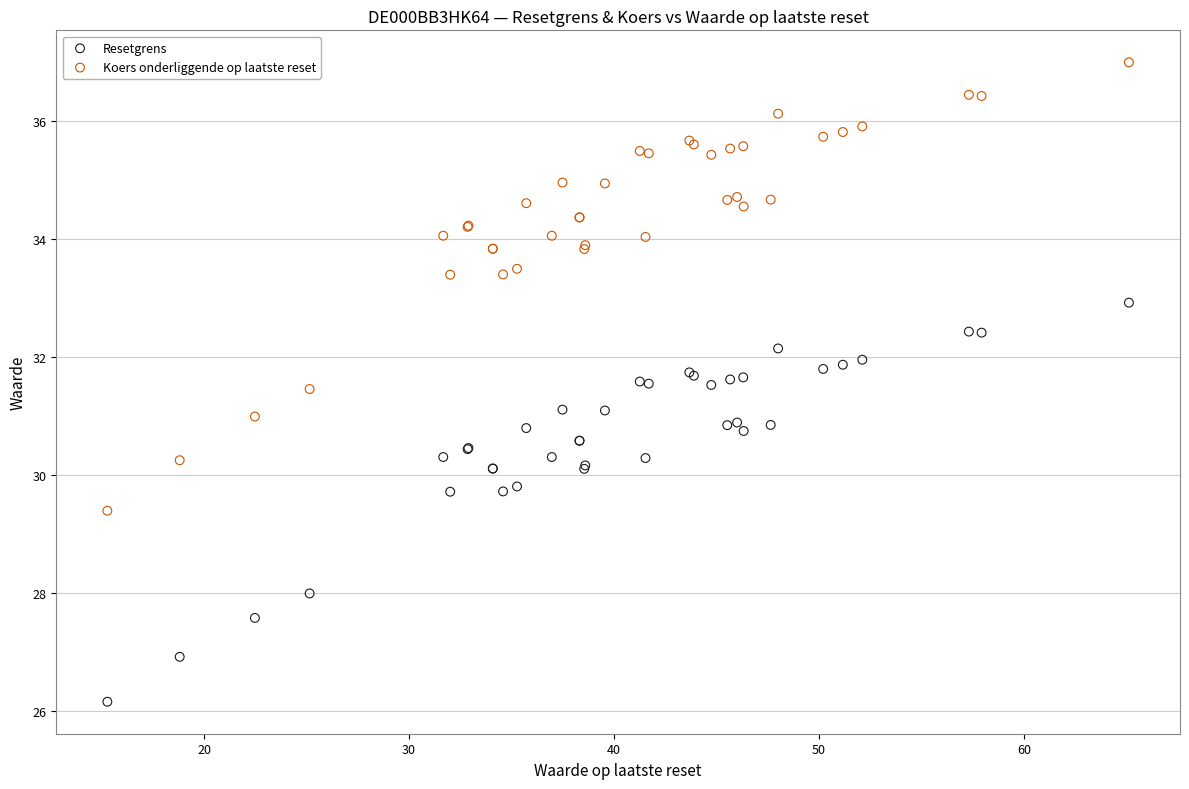

Which series contains the highest Y value?

Koers onderliggende op laatste reset